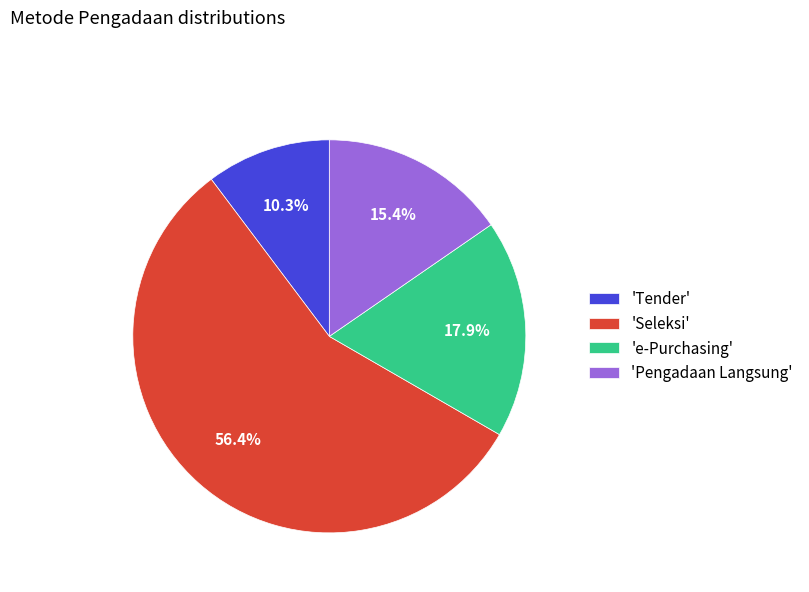

Combined, do 'e-Purchasing' and 'Pengadaan Langsung' account for over 50%?

No